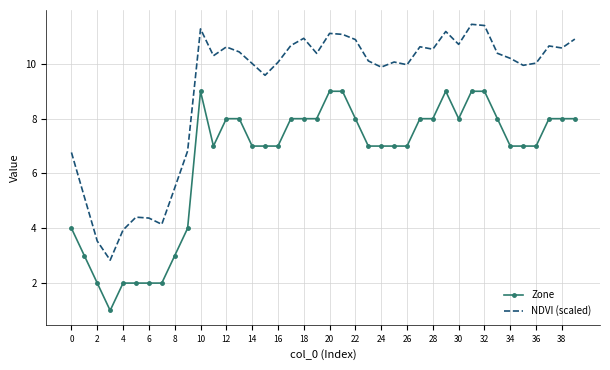

True or false: NDVI (scaled) and Zone intersect in this chart.

False